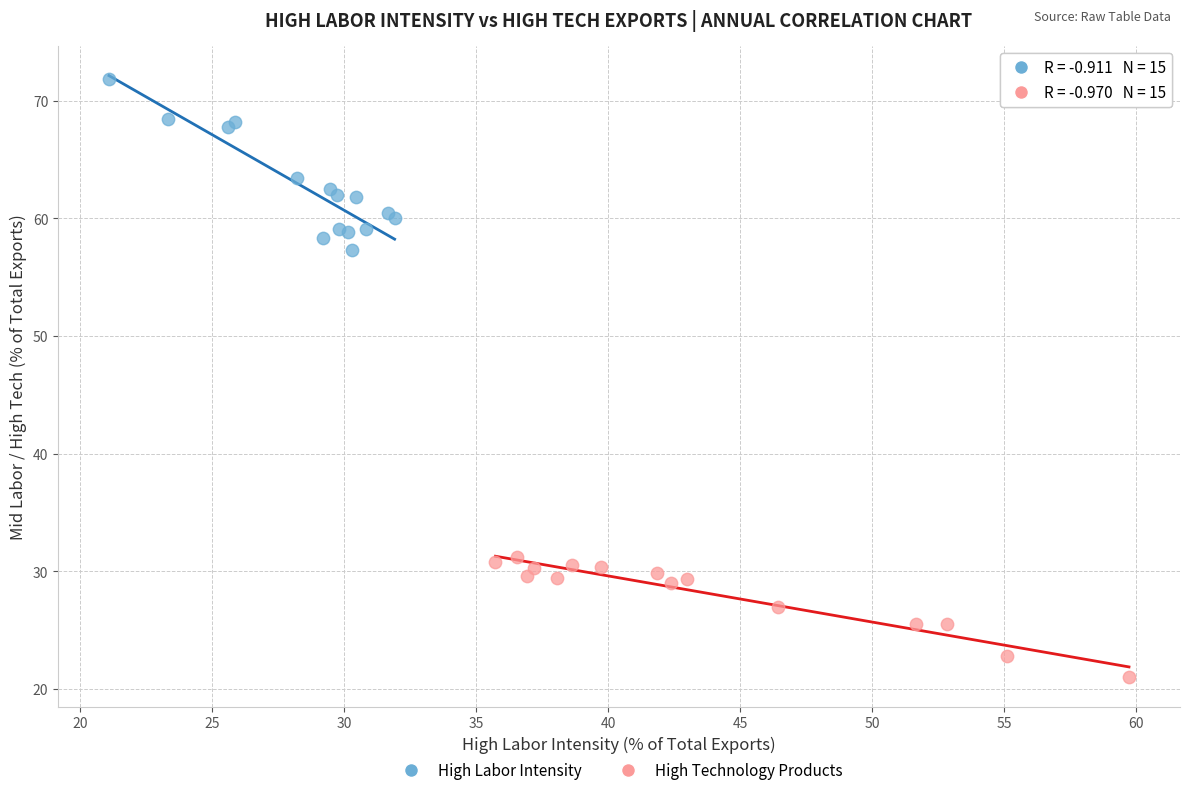

Which series contains the highest Y value?

High Labor Intensity